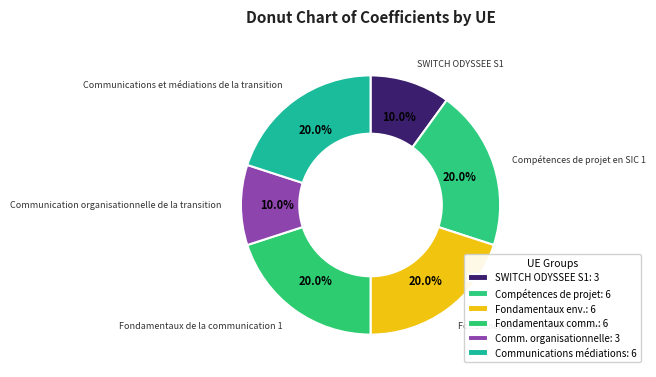

Is there a majority slice in this chart?

No